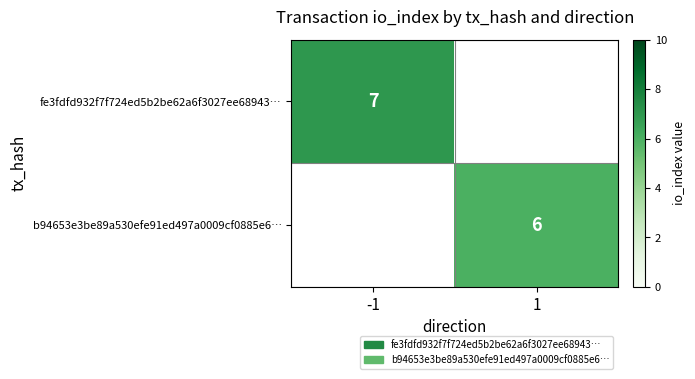

At which category does the chart reach its peak across all series?

-1